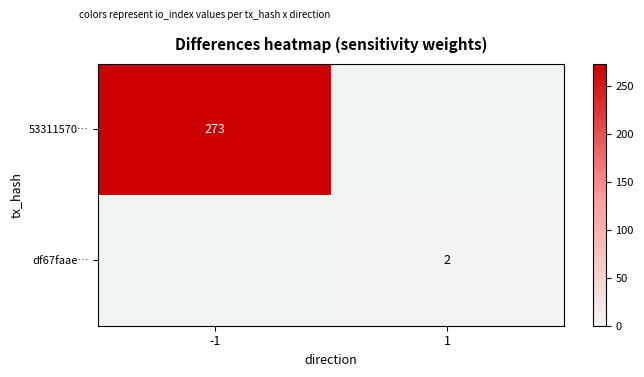

The df67faae… series shows 2 at 1. True or false?

True